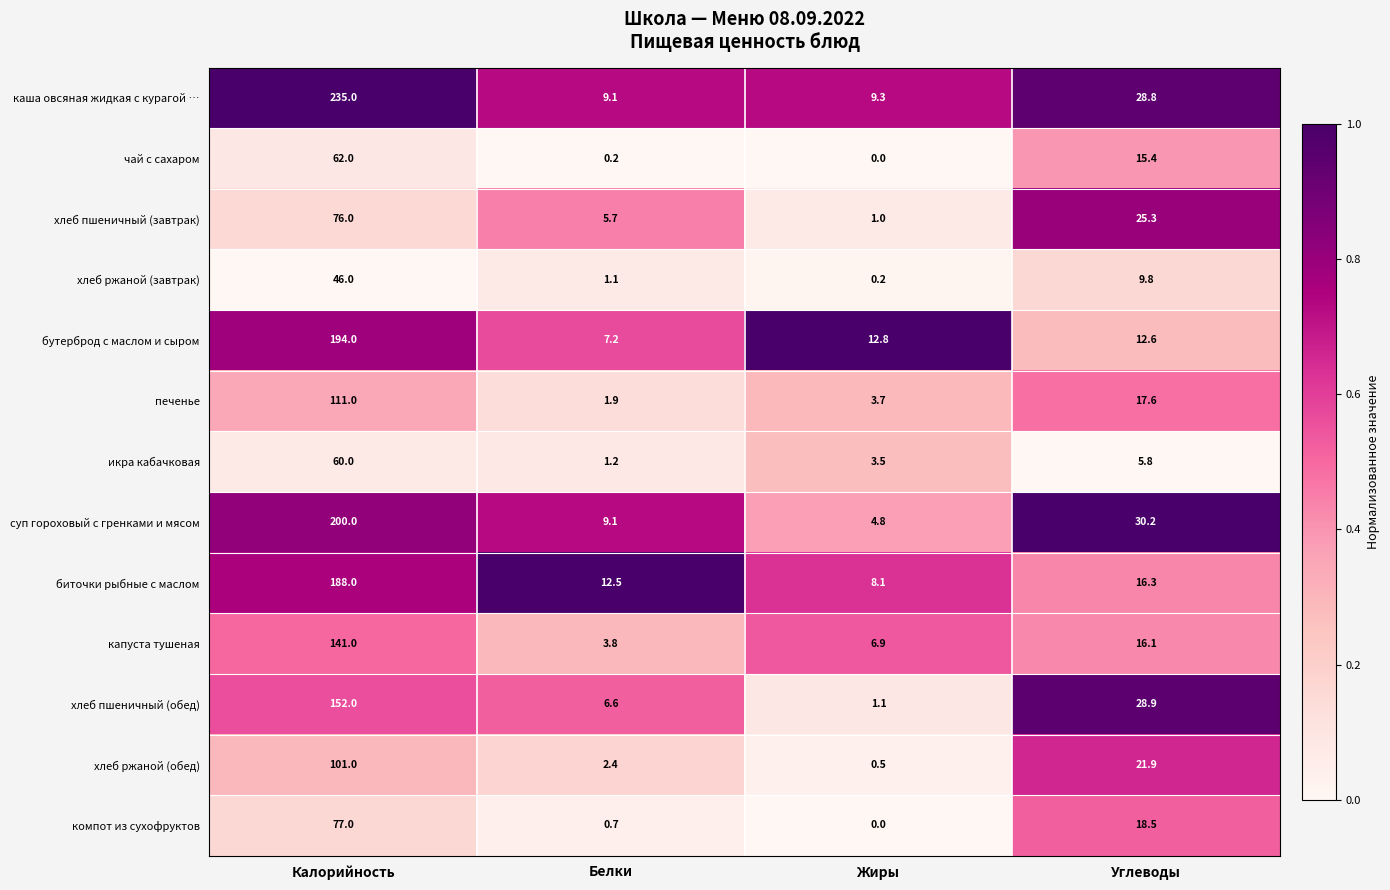

Where does the хлеб пшеничный (завтрак) series first go above 25?

Калорийность